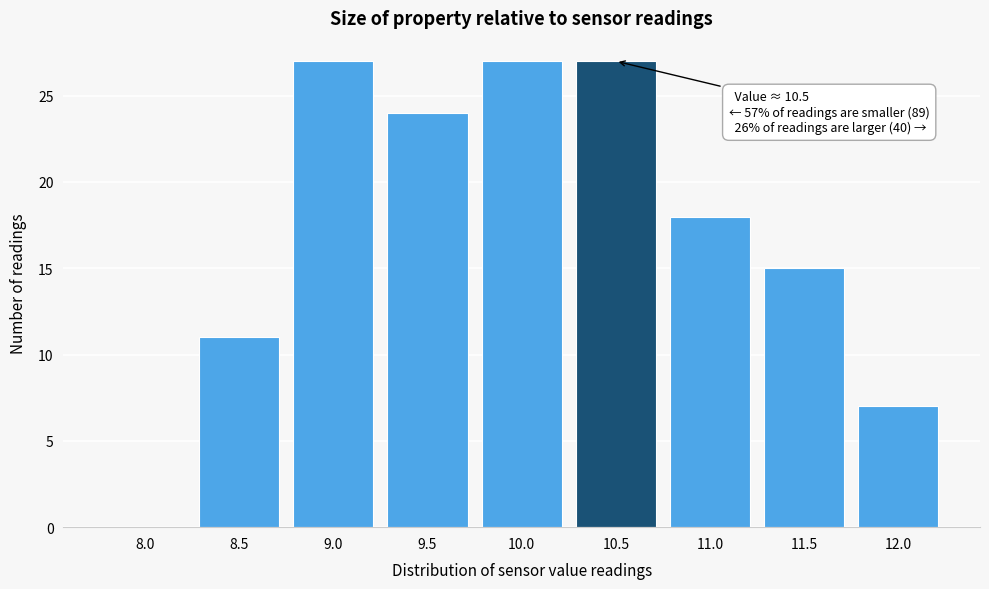

Reading right to left, what are all the values shown in this chart?

12.0=7	11.5=15	11.0=18	10.5=27	10.0=27	9.5=24	9.0=27	8.5=11	8.0=0